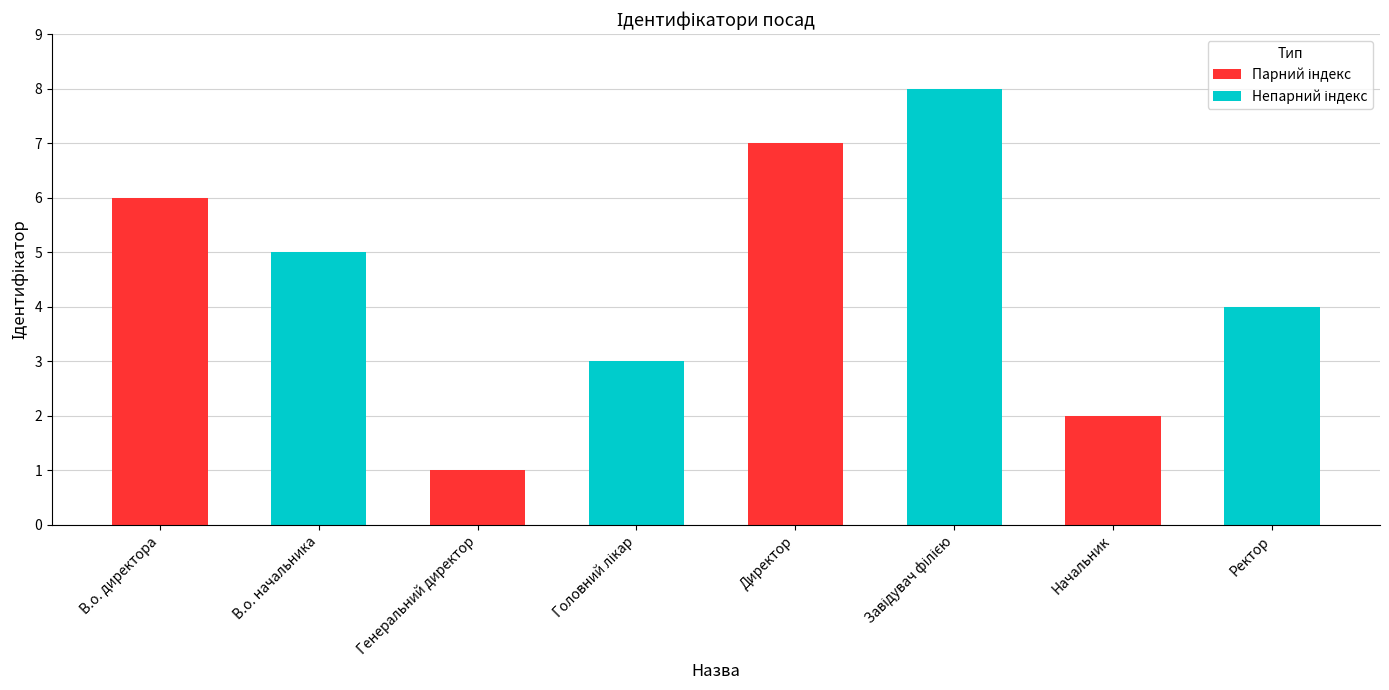

At which category does the chart reach its minimum across all series?

Генеральний директор